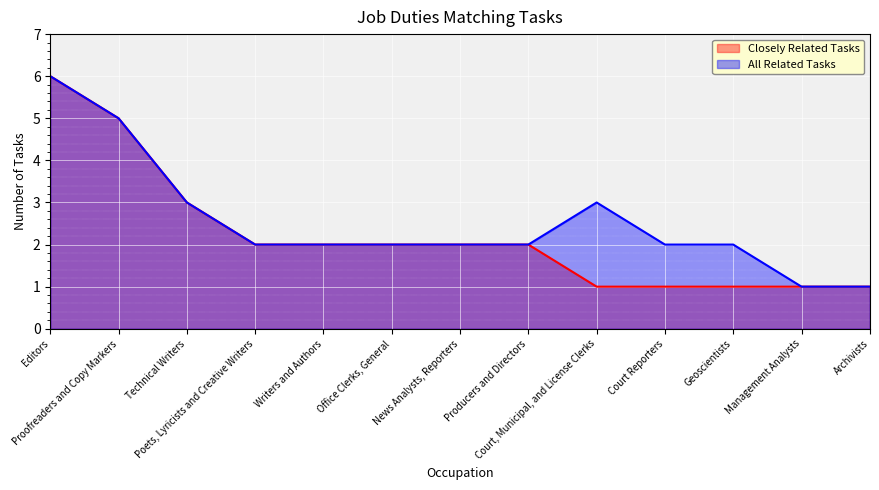

Which category has the highest value in the Closely Related Tasks series?

Editors